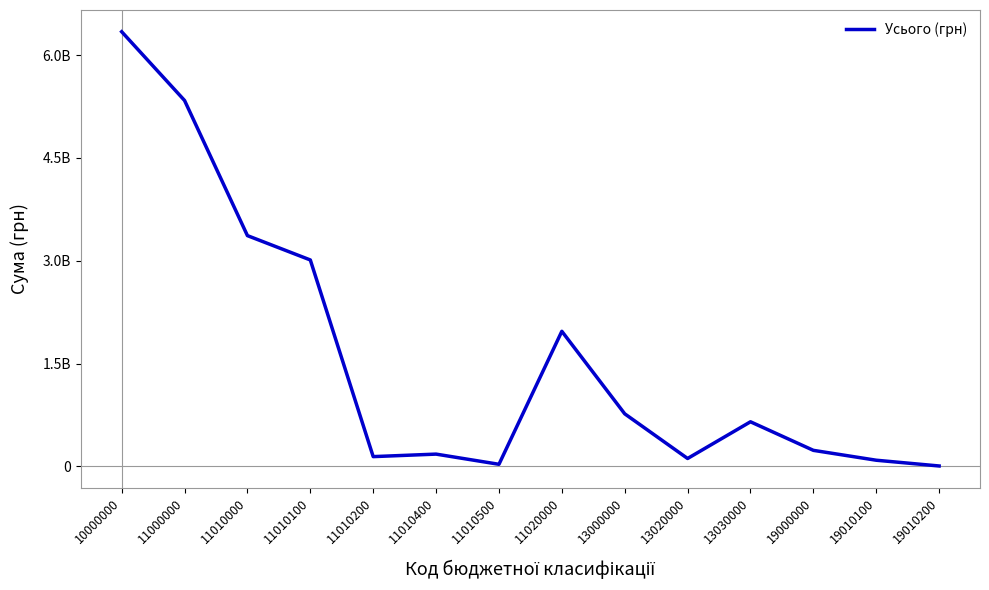

Which has a higher value, 13020000 or 13000000?

13000000